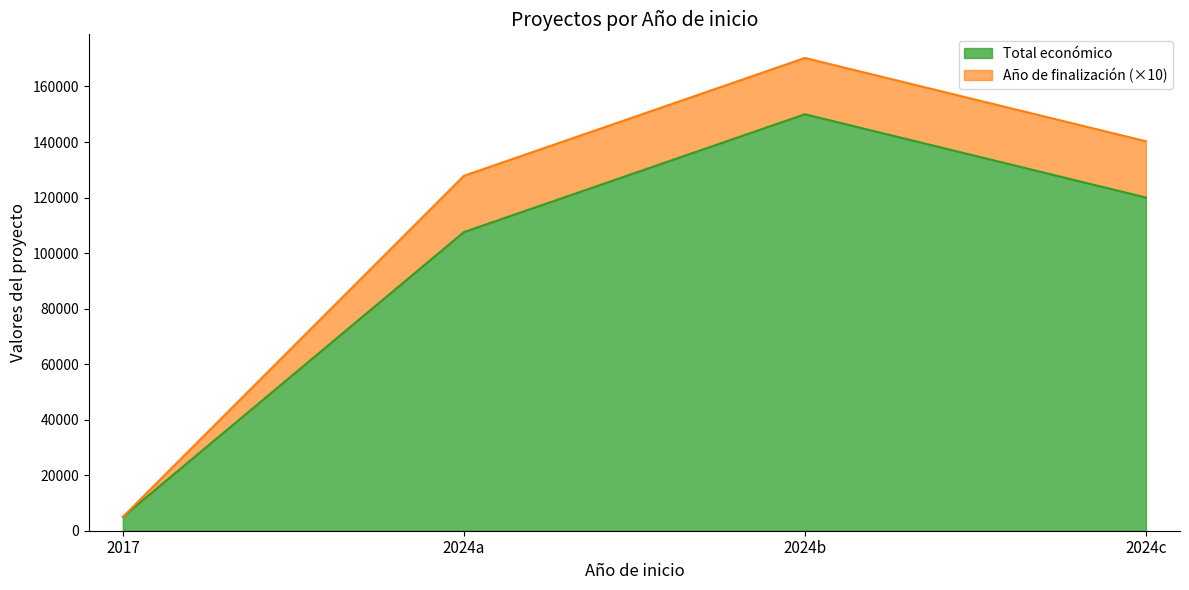

The value of Total económico at 2024c is 46128. True or false?

False